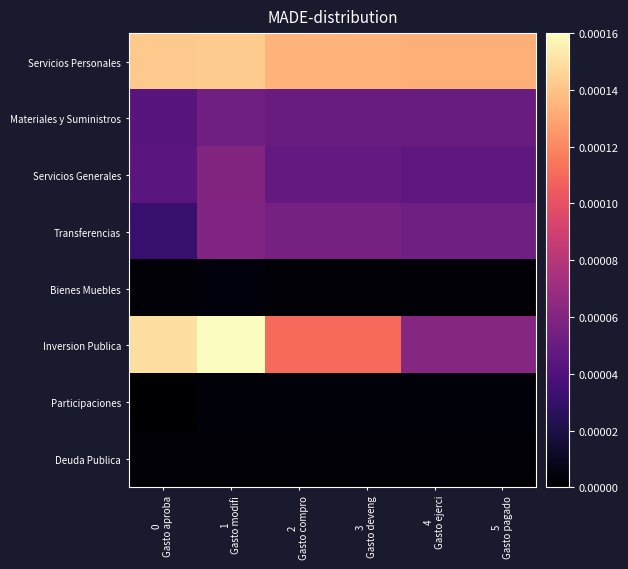

At 4 Gasto ejerci, list the series in order from smallest to largest.

Bienes Muebles, Deuda Publica, Participaciones, Servicios Generales, Materiales y Suministros, Transferencias, Inversion Publica, Servicios Personales